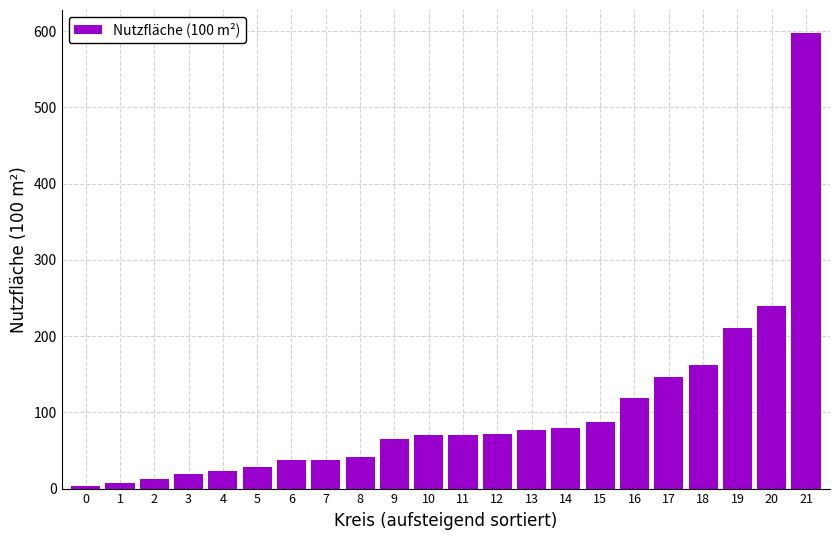

Which category has the highest value across all series?

21